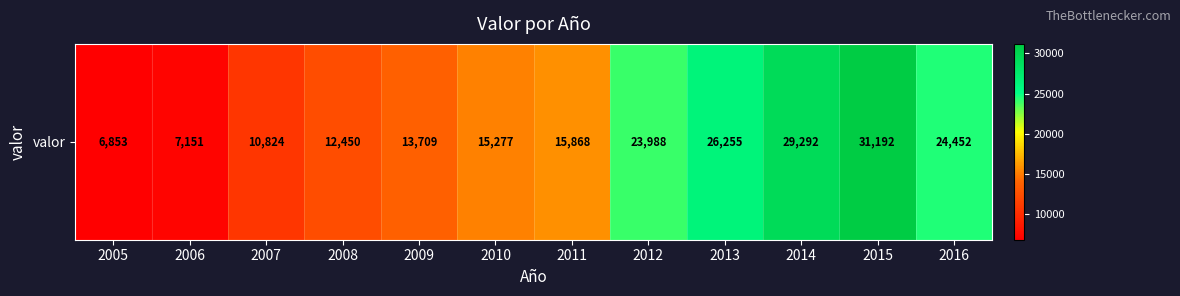

What is the change in value from 2009 to 2010?

+1568